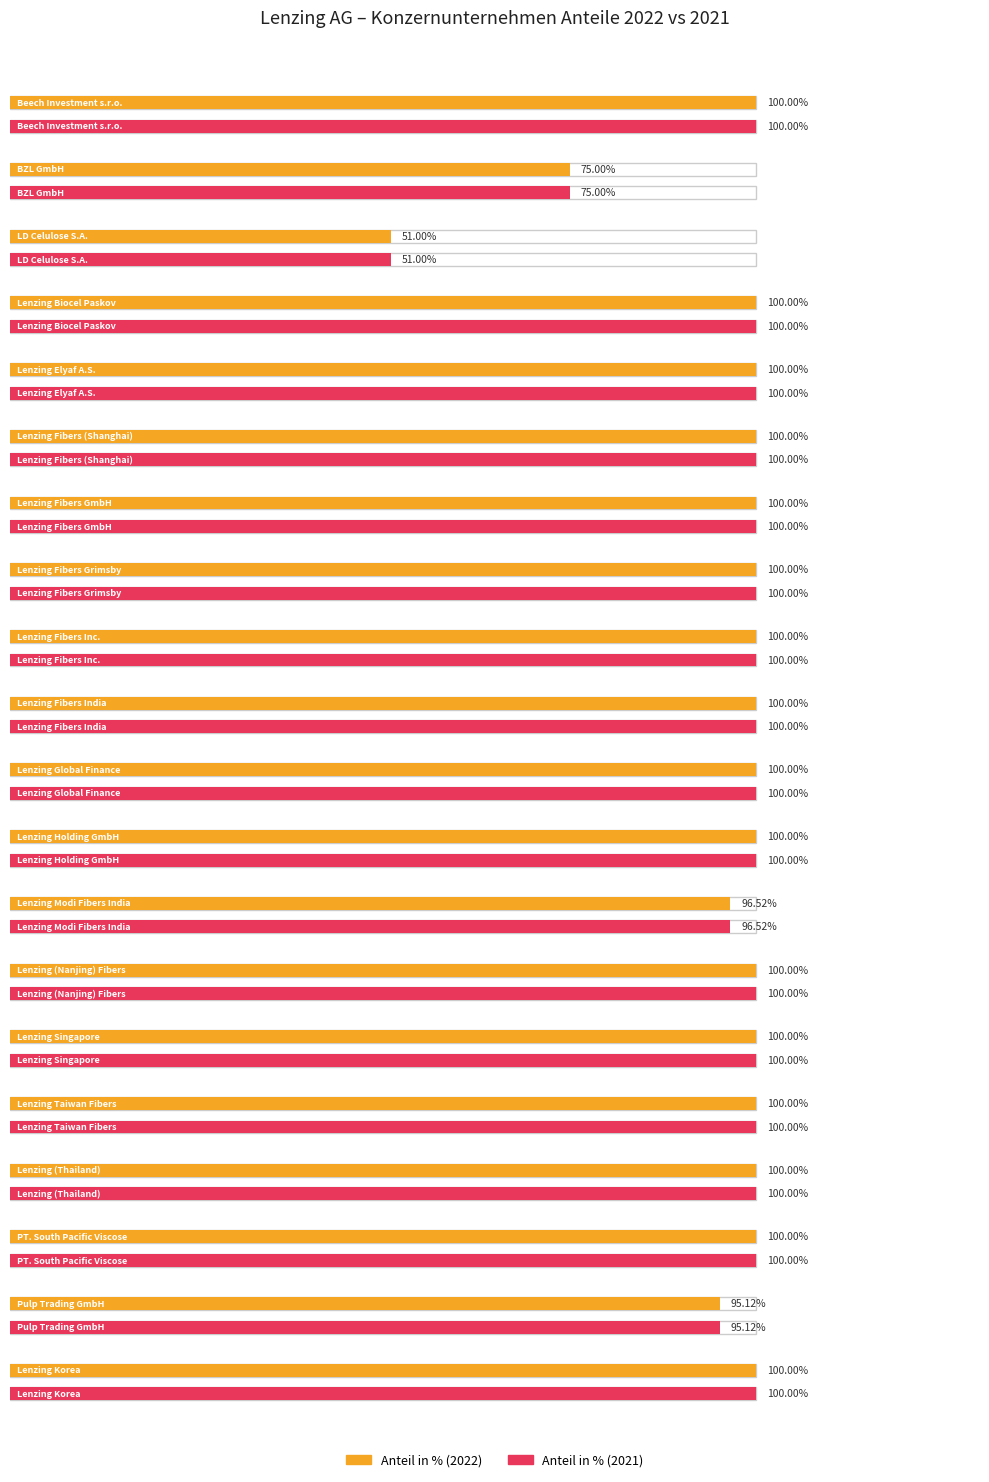

Which series has the largest range (max minus min)?

Anteil in % (2022)